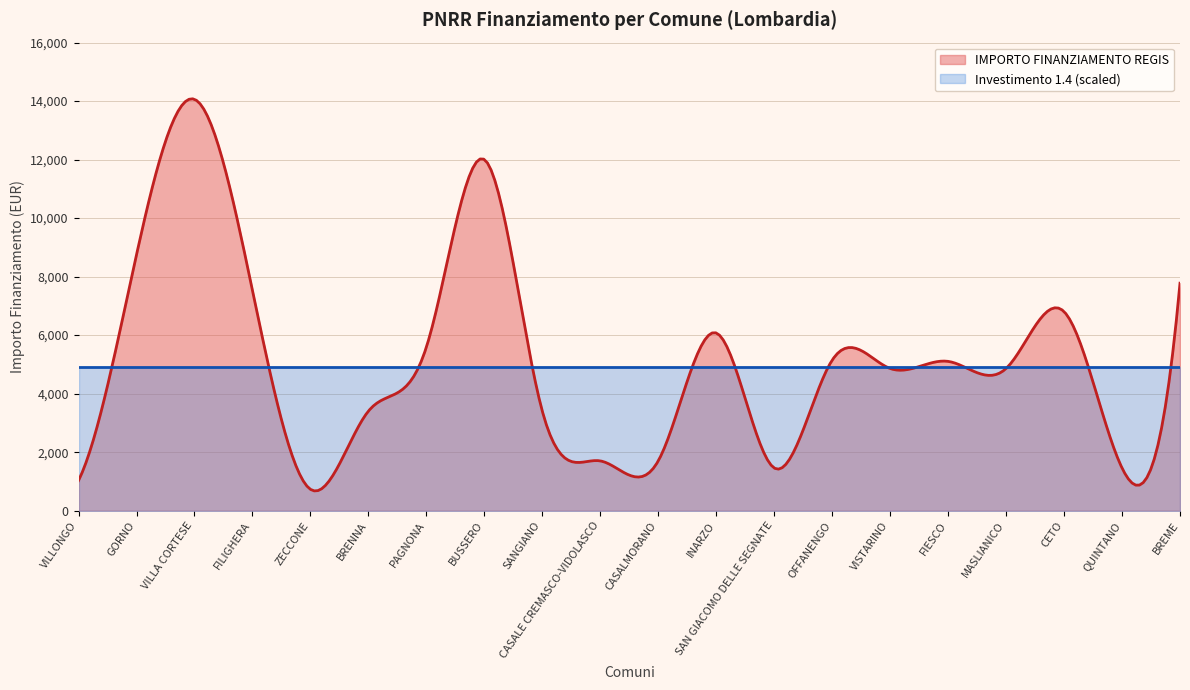

Which series has the widest spread of values?

IMPORTO FINANZIAMENTO REGIS